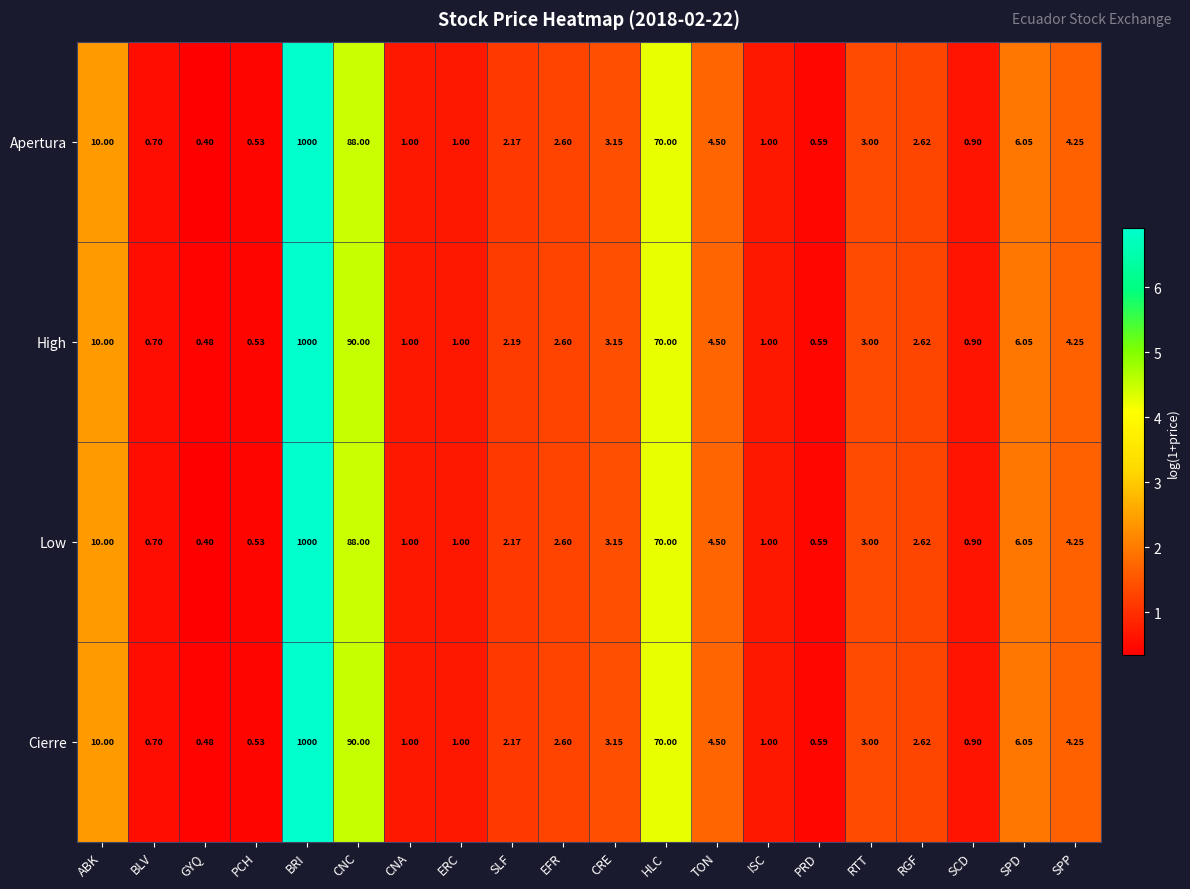

Which series has the largest total across all categories?

High